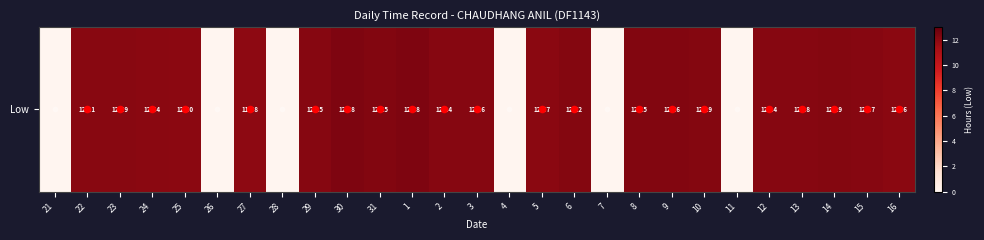

List the labels in order of value, smallest first.

21, 26, 28, 4, 7, 11, 27, 25, 24, 16, 5, 23, 22, 2, 12, 29, 3, 15, 13, 10, 14, 6, 31, 8, 9, 30, 1